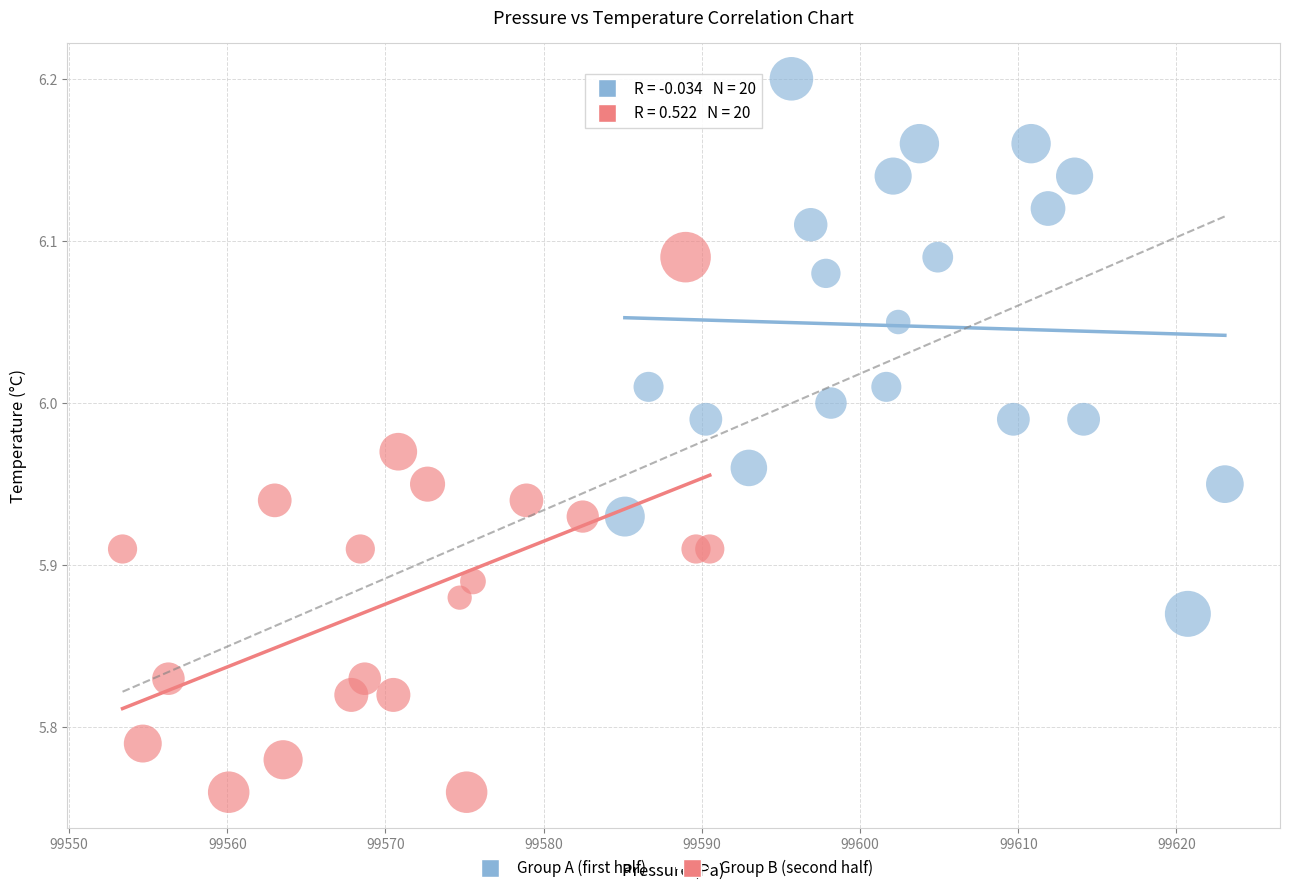

Which series contains the lowest Y value?

Group B (second half)